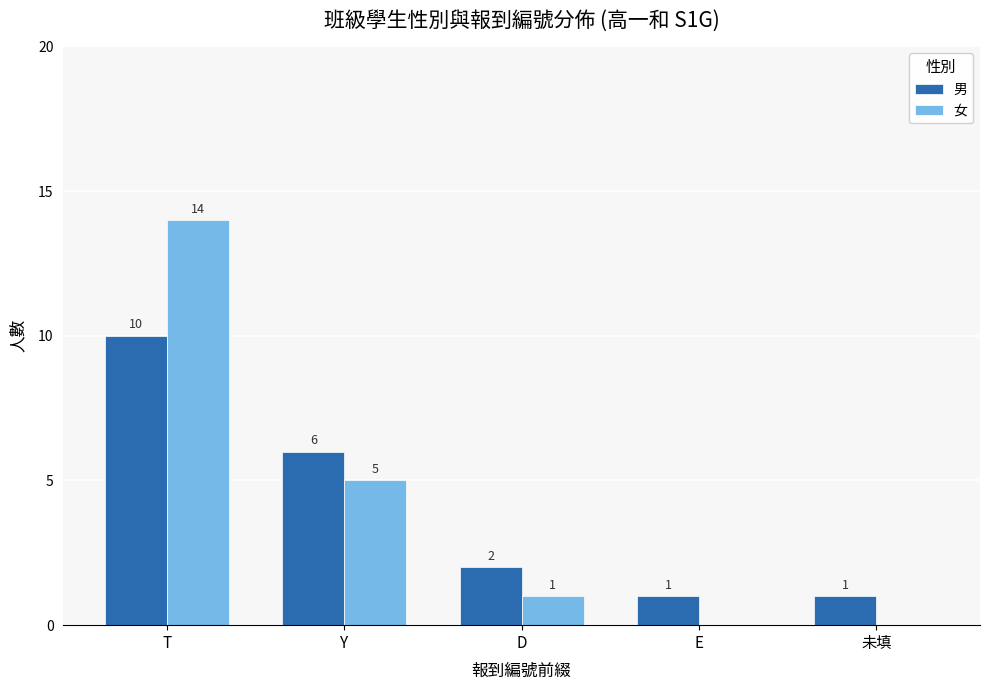

Which category has the highest value across all series?

T